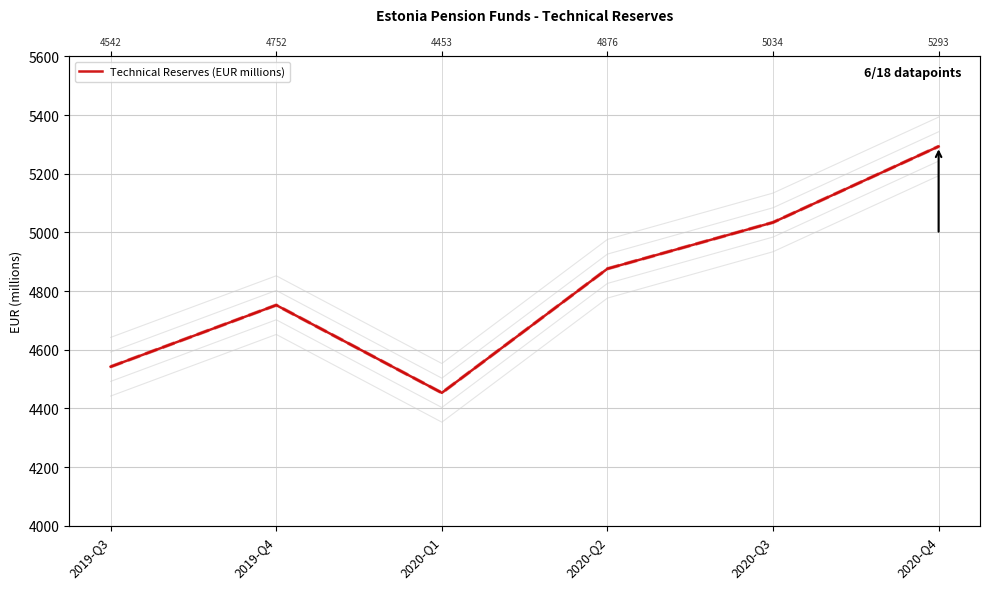

True or false: Technical Reserves (EUR millions) shadow 50 has more than 1 interior local peaks.

False